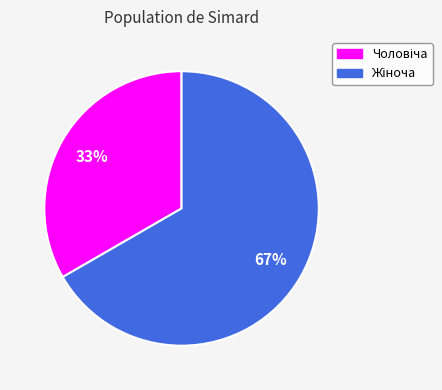

Is there any slice that represents more than half of the pie?

Yes